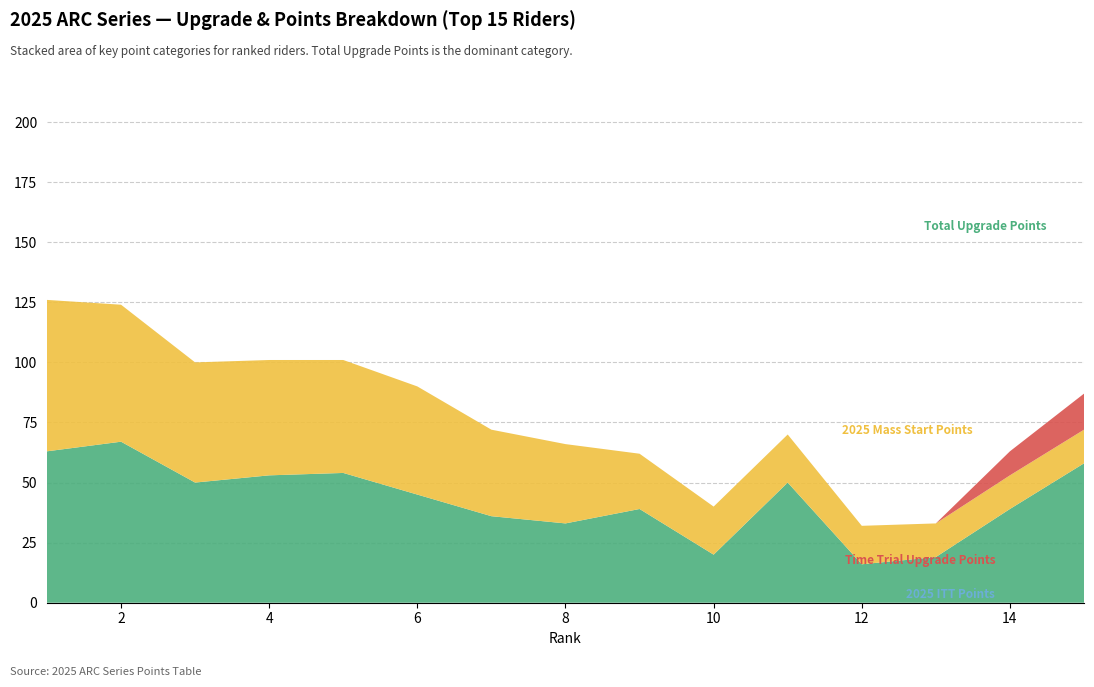

Reading left to right, what are all the values shown in this chart?

Total Upgrade Points: 1=63	2=67	3=50	4=53	5=54	6=45	7=36	8=33	9=39	10=20	11=50	12=16	13=19	14=39	15=58
2025 Mass Start Points: 1=63	2=57	3=50	4=48	5=47	6=45	7=36	8=33	9=23	10=20	11=20	12=16	13=14	14=14	15=14
Time Trial Upgrade Points: 1=0	2=0	3=0	4=0	5=0	6=0	7=0	8=0	9=0	10=0	11=0	12=0	13=0	14=10	15=15
2025 ITT Points: 1=0	2=0	3=0	4=0	5=0	6=0	7=0	8=0	9=0	10=0	11=0	12=0	13=0	14=0	15=0